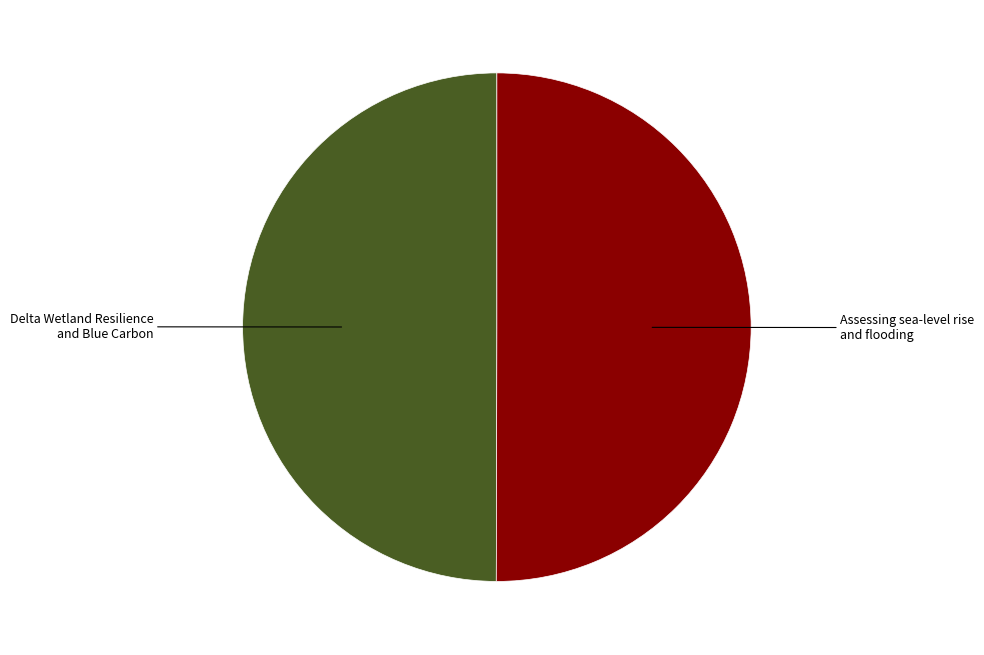

True or false: Delta Wetland Resilience and Blue Carbon accounts for 44% of the total.

False